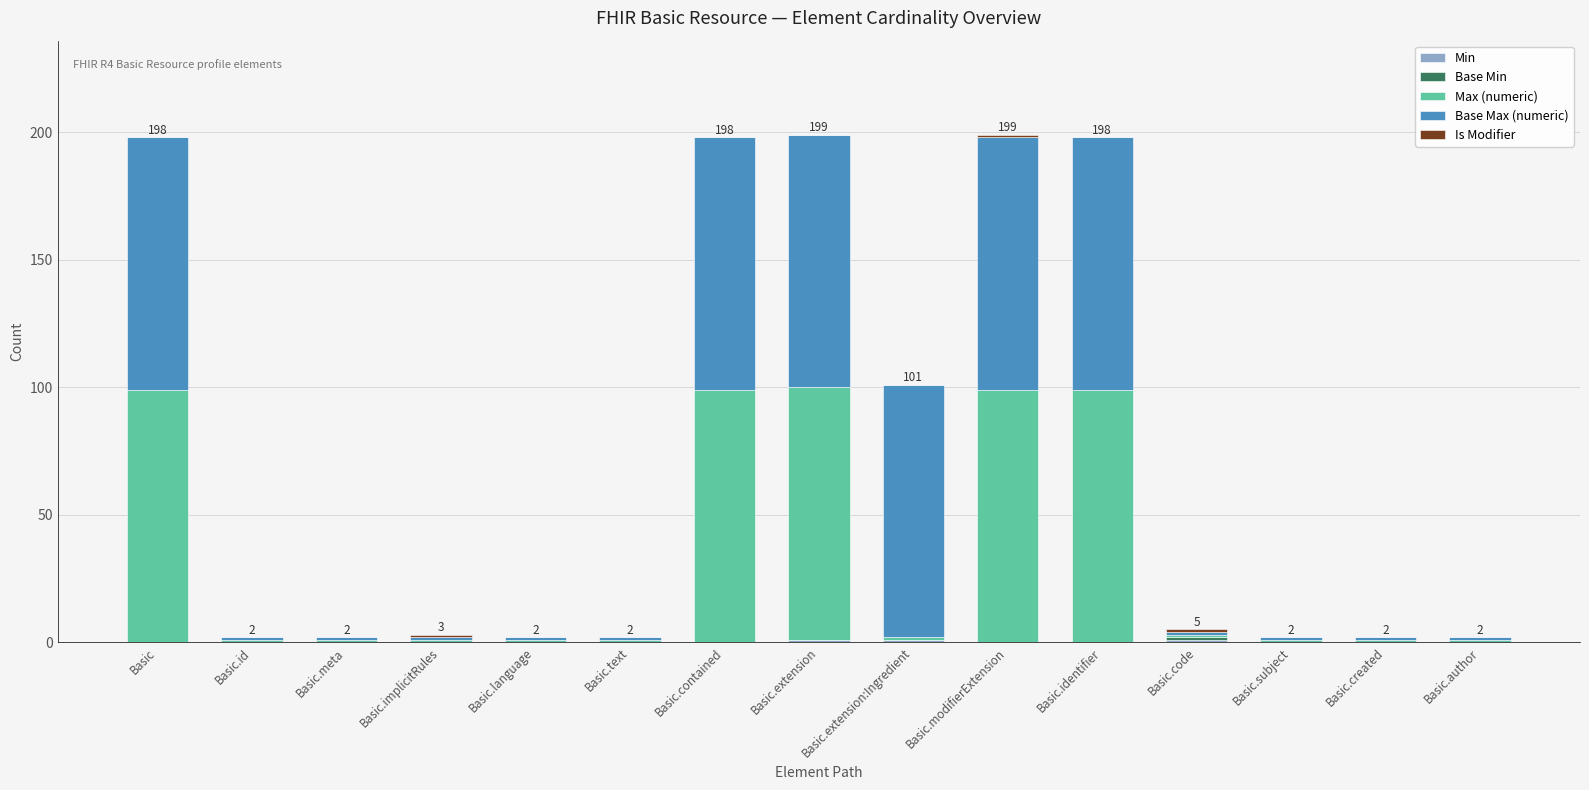

What is the average value of the Max (numeric) series?

34